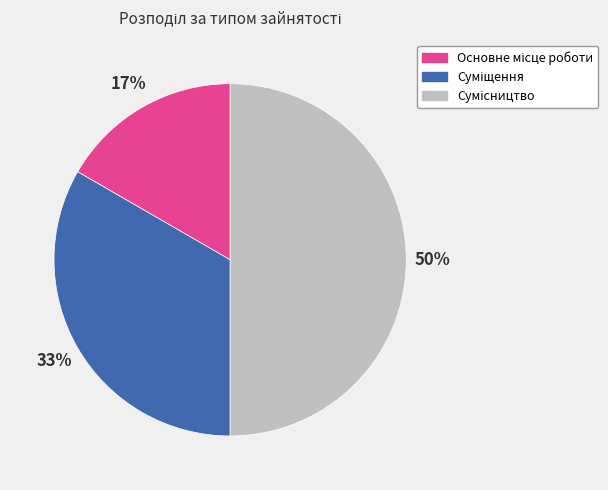

To the nearest percent, what is the average slice percentage?

33%